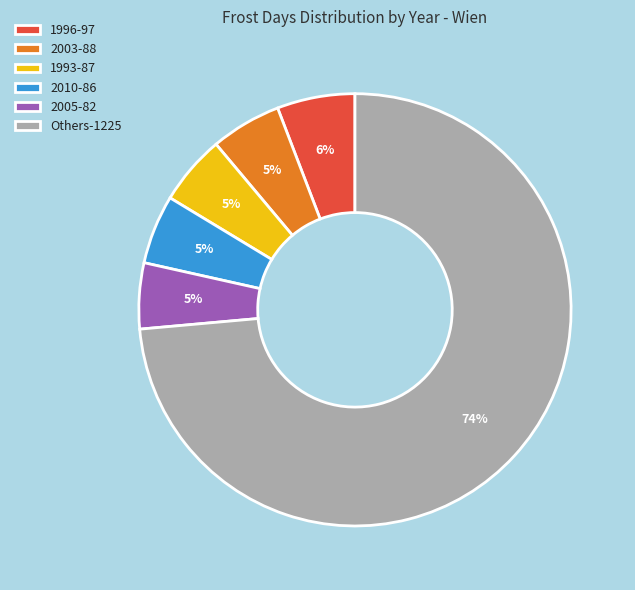

The 2003-88 slice represents 1% of the pie. True or false?

False